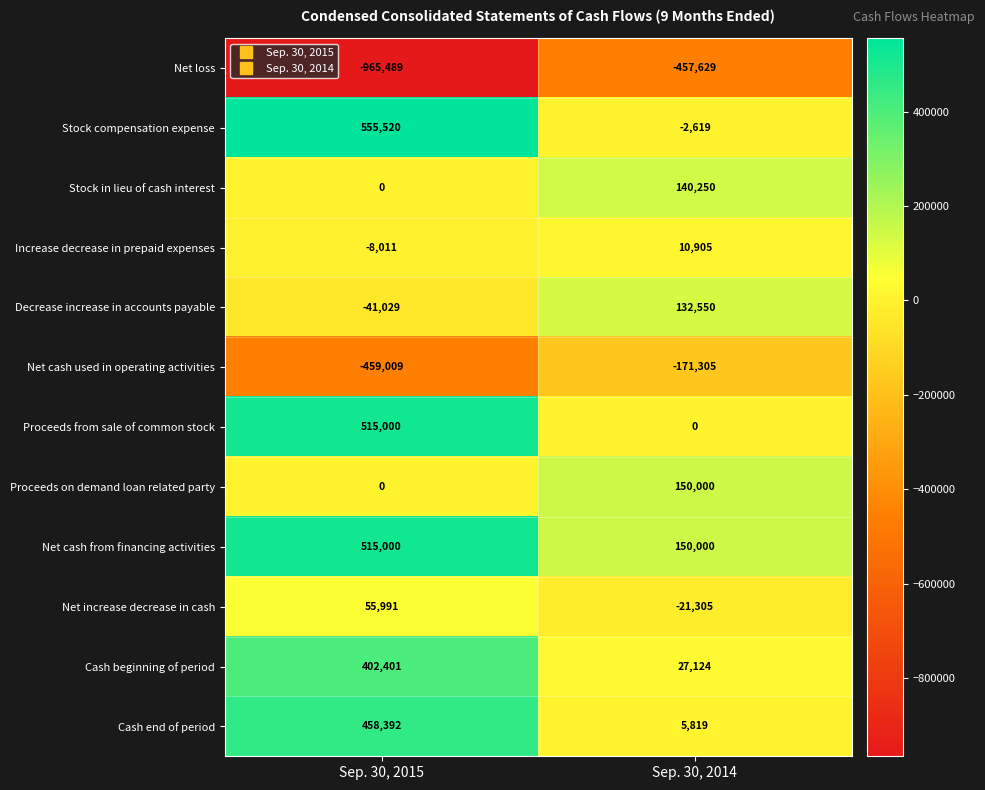

Which series has the largest range (max minus min)?

Stock compensation expense